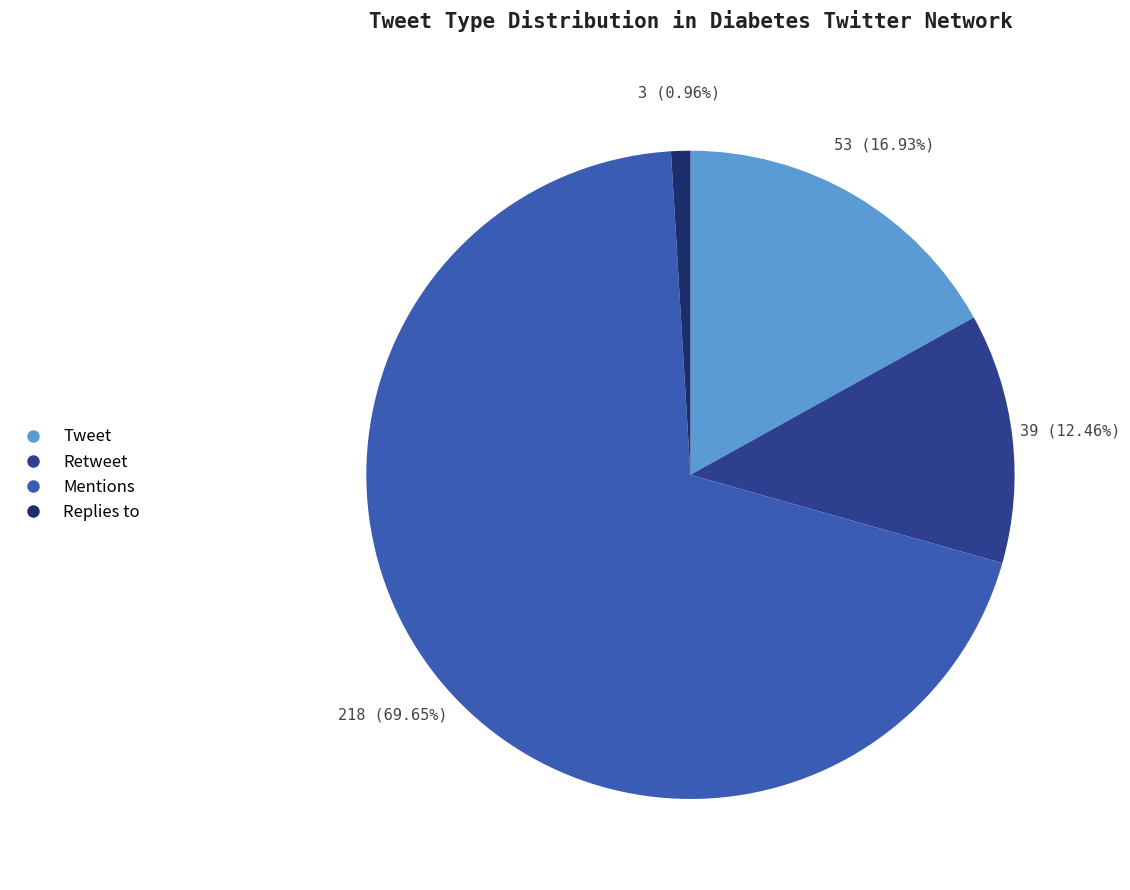

Count the number of slices in the pie.

4